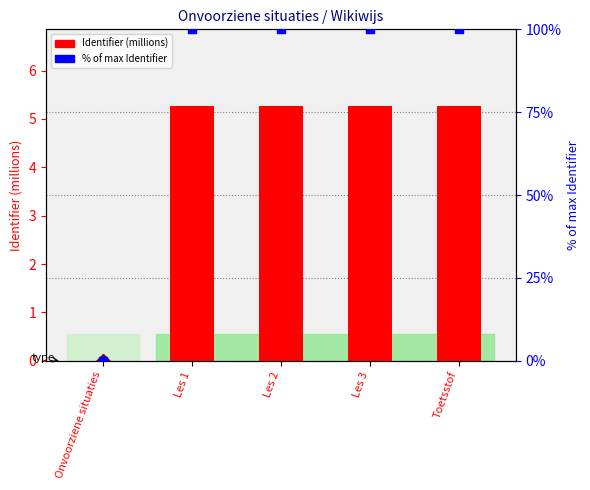

Which series has the largest total across all categories?

% of max Identifier